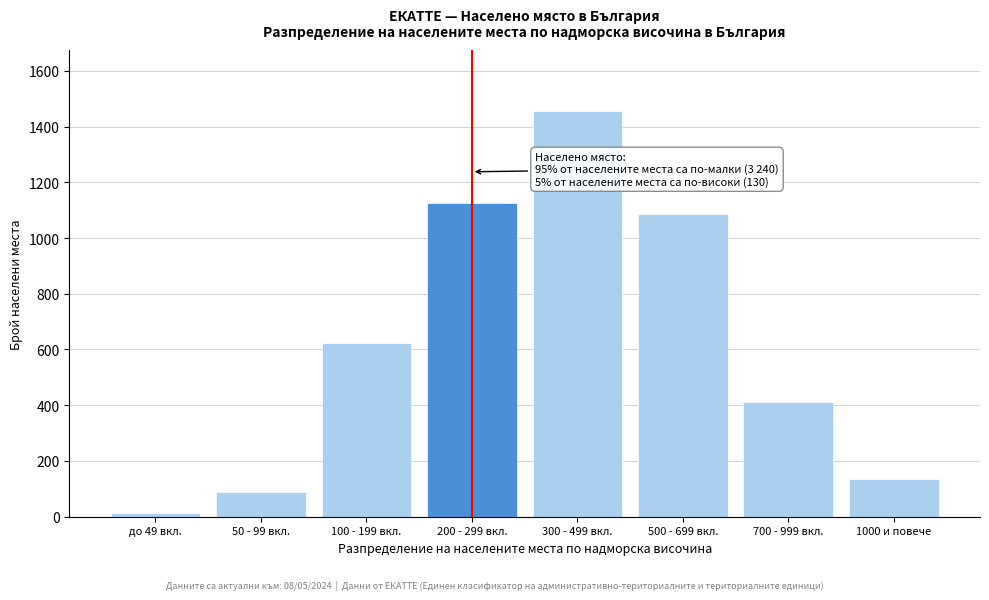

Reading left to right, list all the values displayed in this chart.

12	89	623	1124	1456	1087	412	134